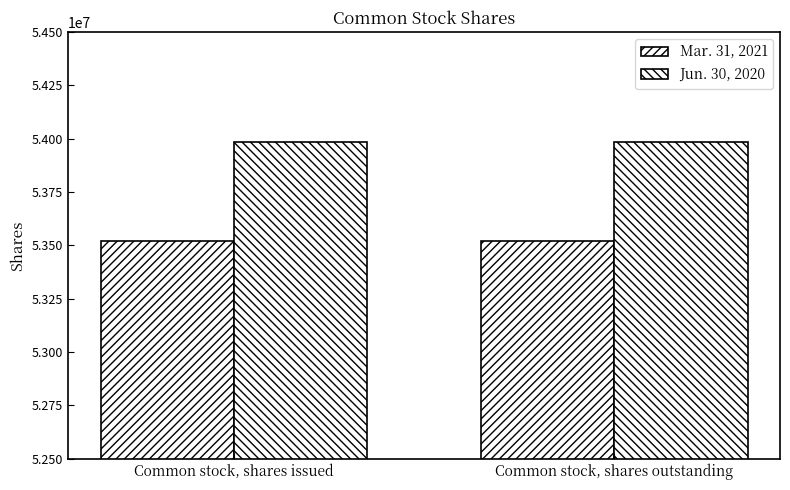

The value of Mar. 31, 2021 at Common stock, shares outstanding is 53522196. True or false?

True